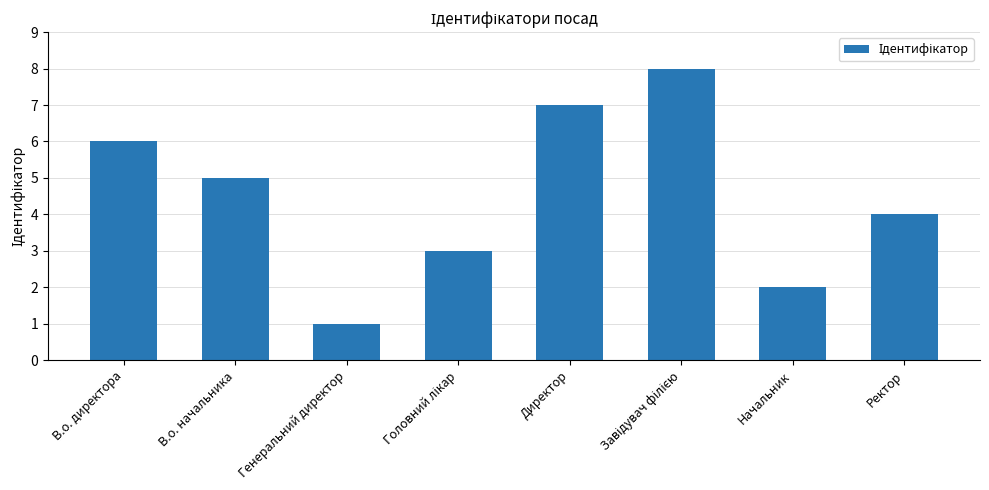

Between Ректор and Директор, which is larger?

Директор